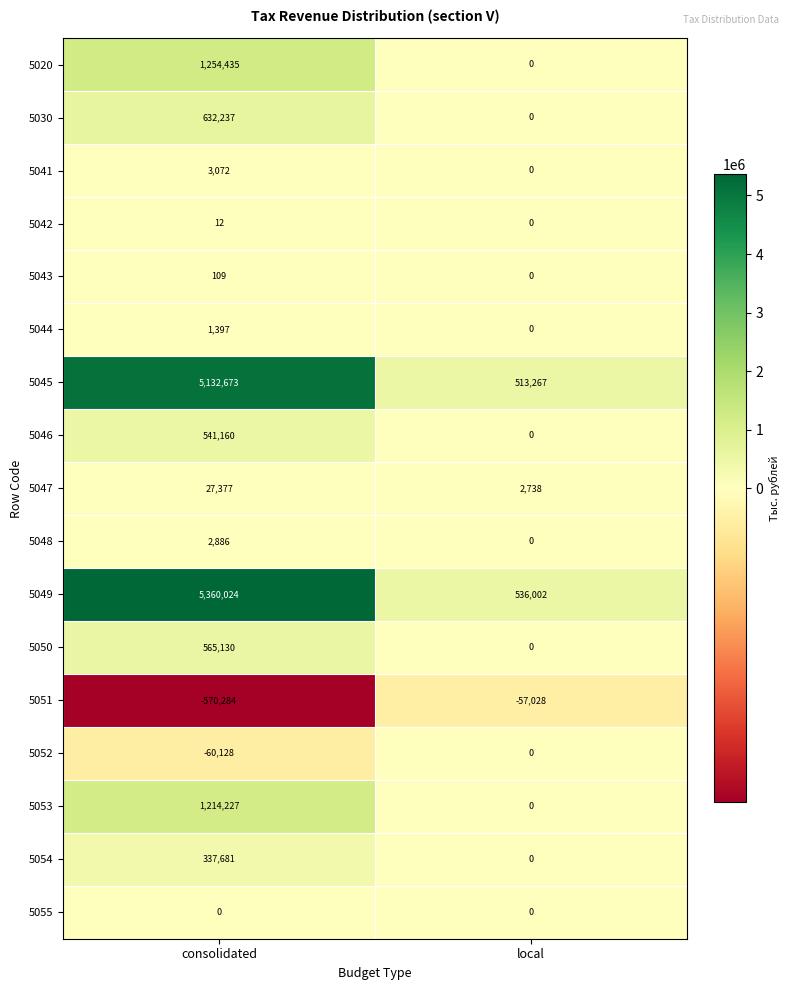

Between consolidated and local, which series saw the biggest shift?

5049